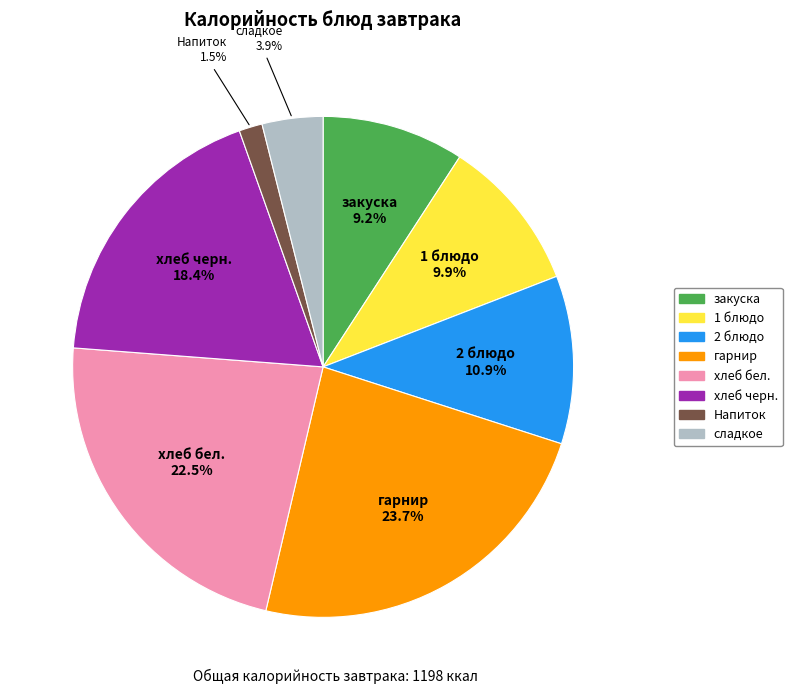

Does гарнир represent more than half of the total?

No